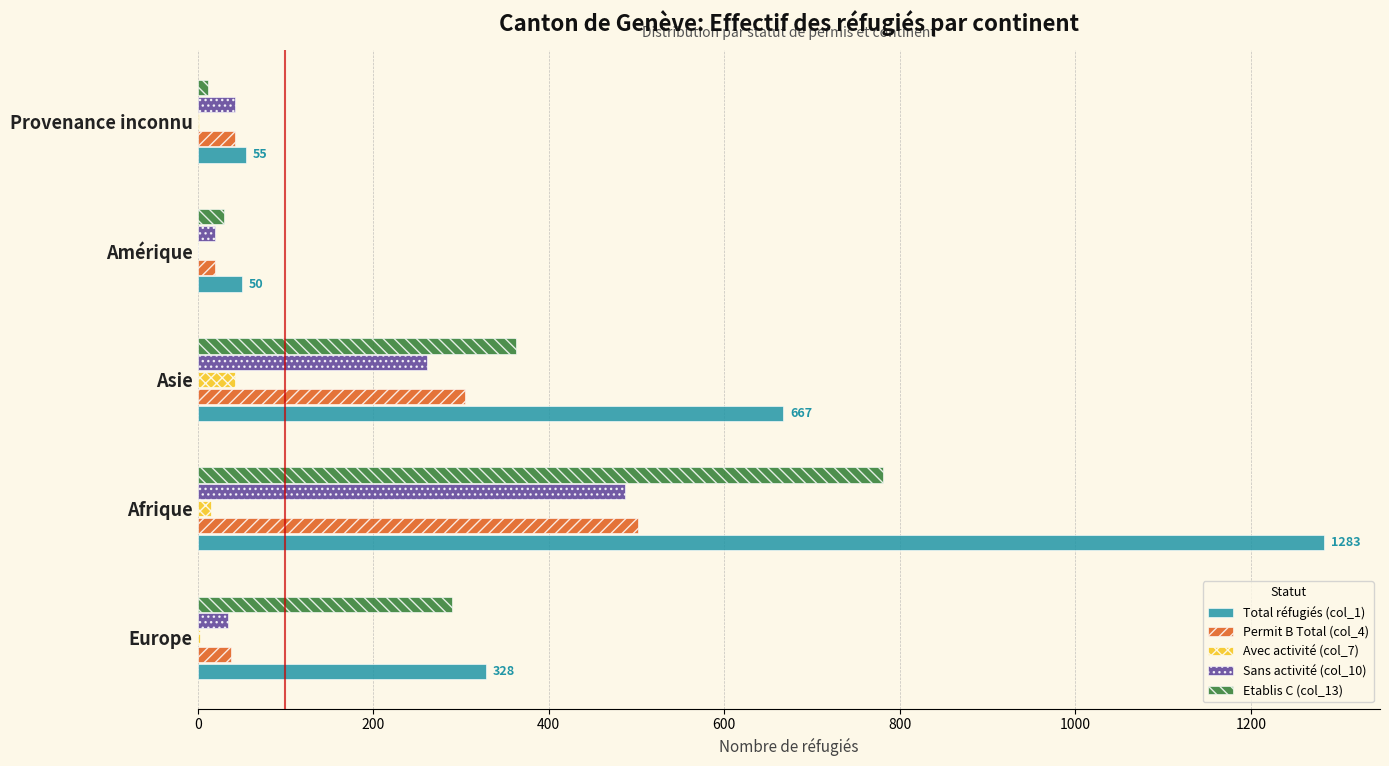

Is the value of Etablis C (col_13) at Afrique greater than the value of Total réfugiés (col_1) at Asie?

Yes